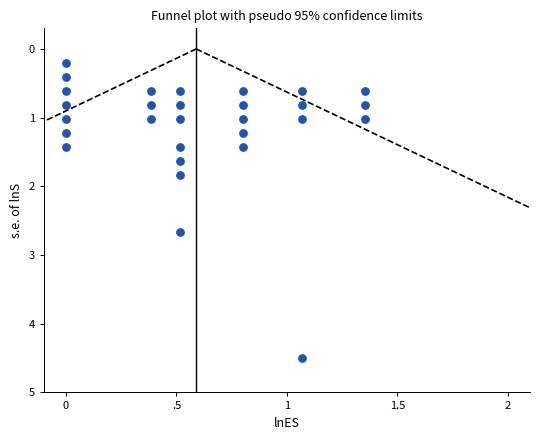

What Y value in the scatter plot is closest to 2?

1.8